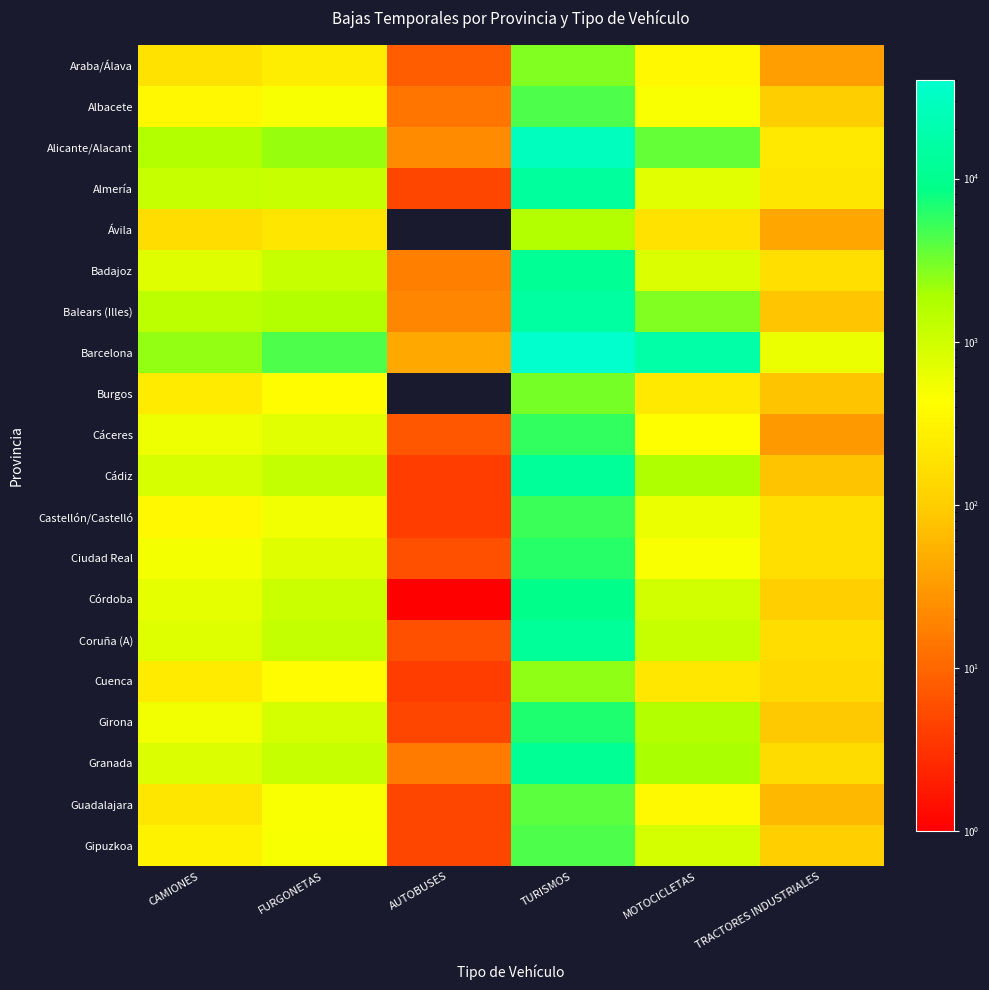

What is the total value across all series at MOTOCICLETAS?

36711